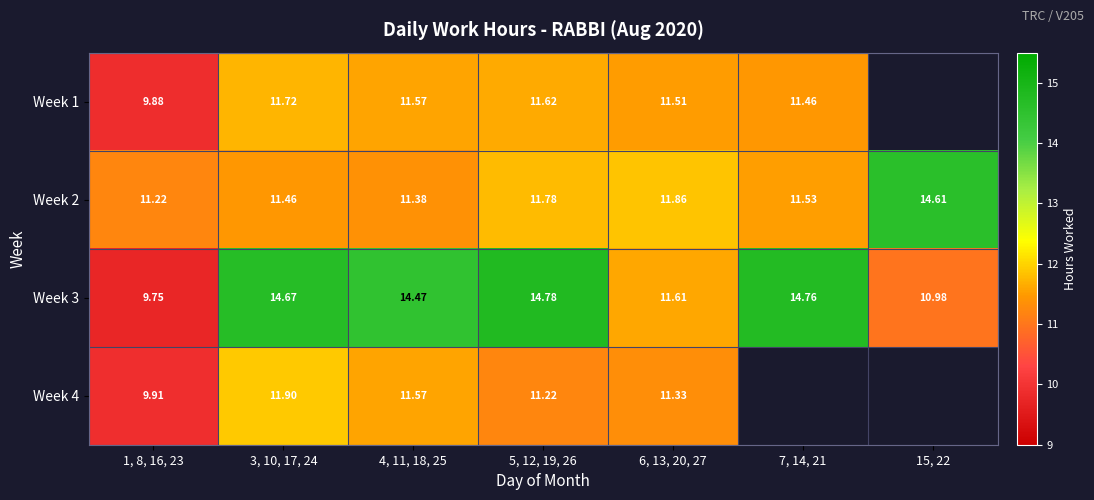

How many categories are shown in the chart?

7